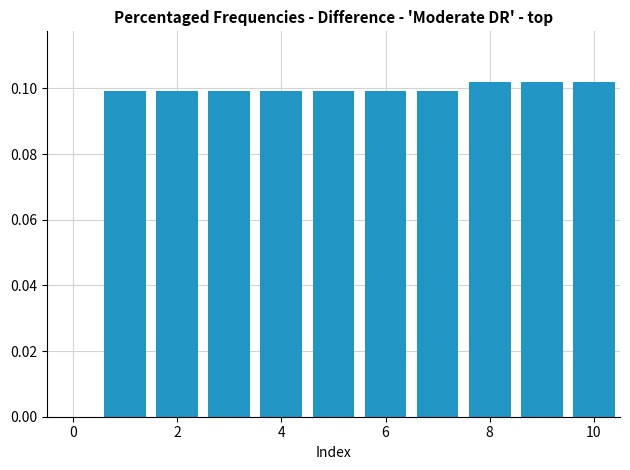

What is the sum of all values?

1.0